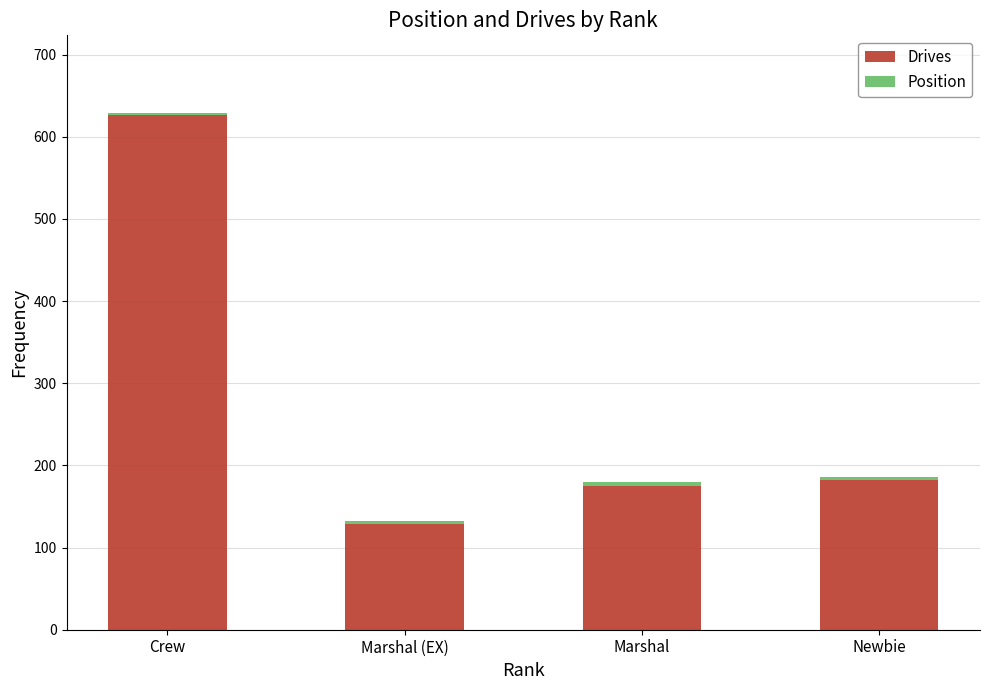

Where does the Drives series first go above 182?

Crew